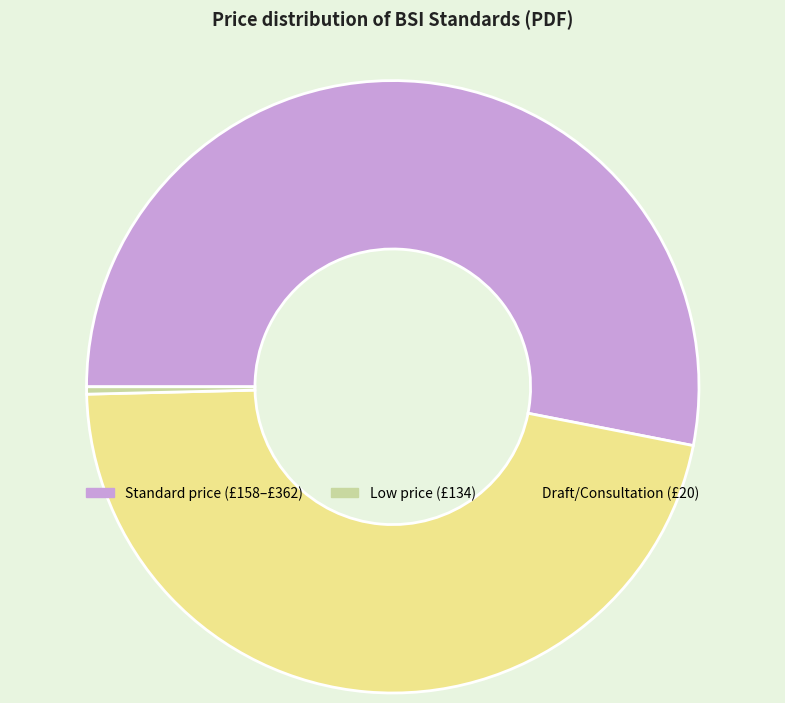

Count the number of slices in the pie.

3